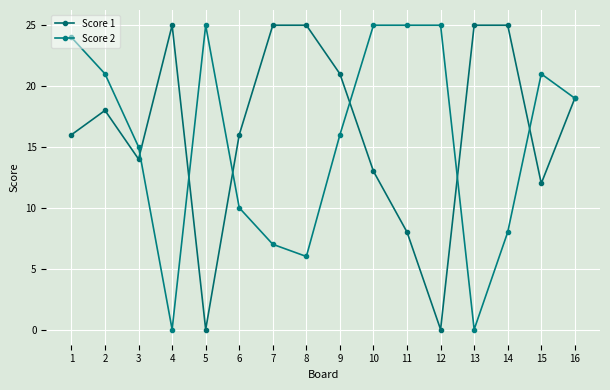

In Score 2, how many points are lower than both neighbors (excluding endpoints)?

3